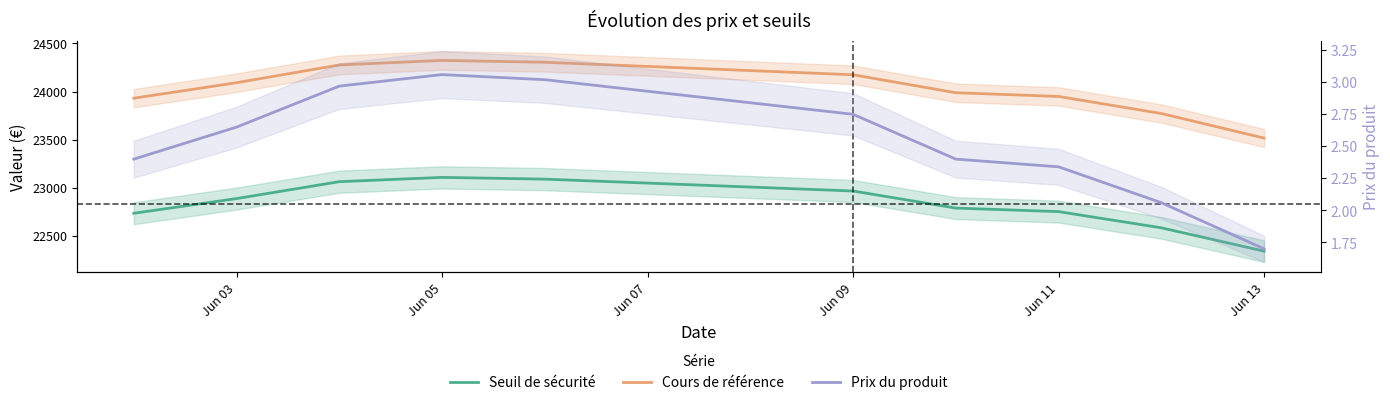

How many lines are shown in the chart?

3